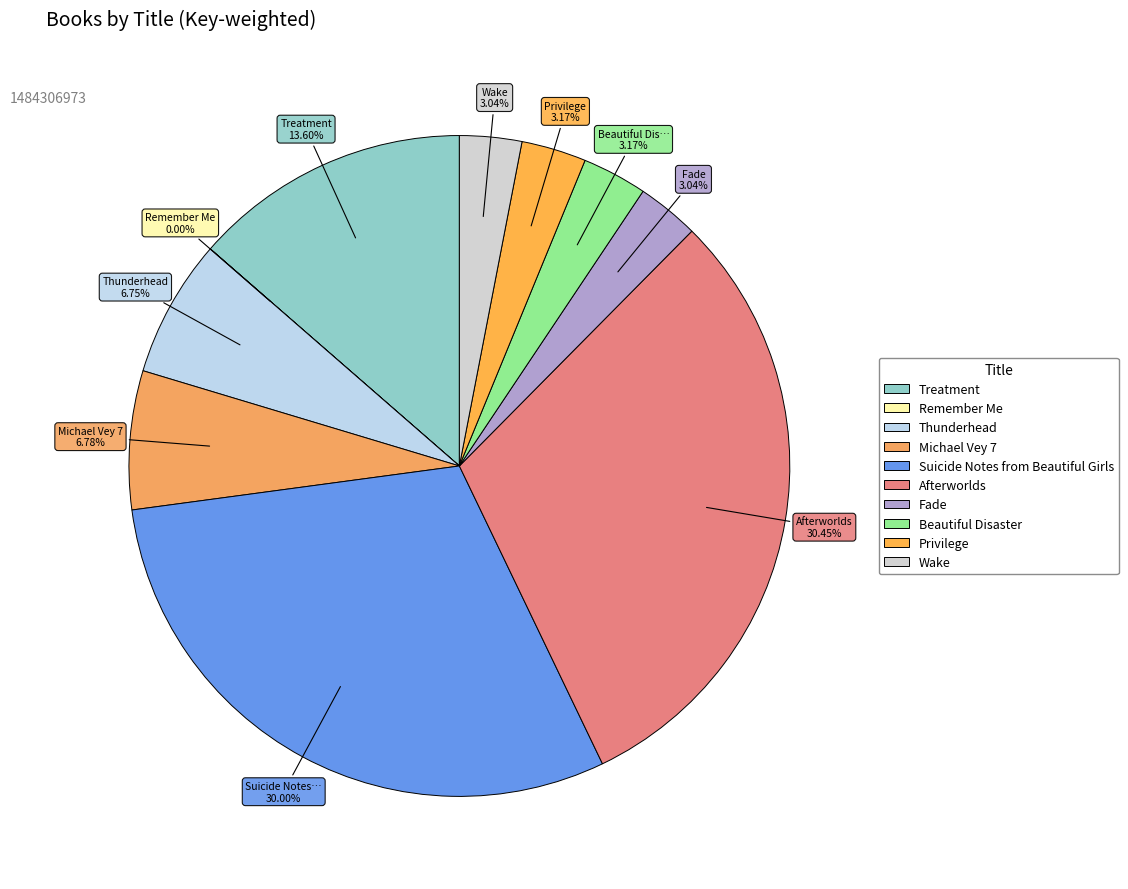

What percentage is the Thunderhead slice, to the nearest percent?

7%